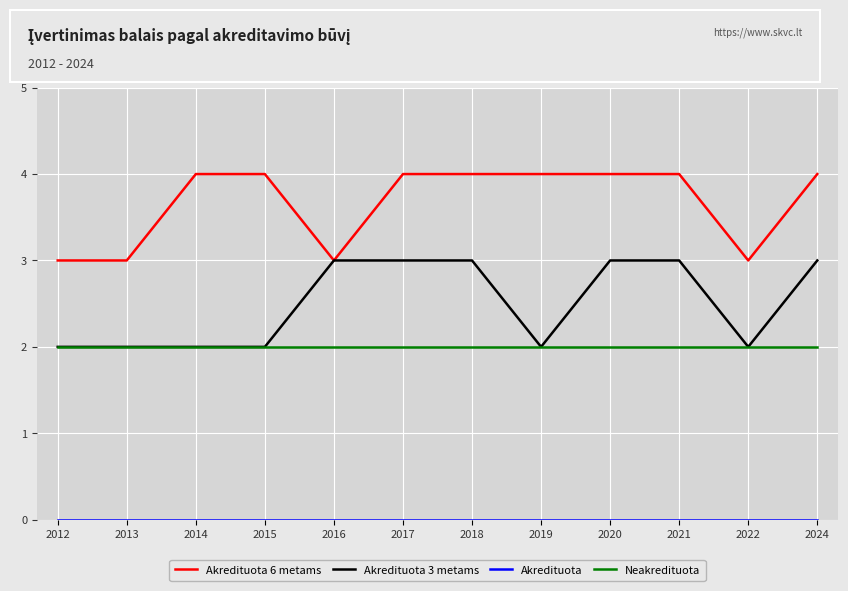

What is the greatest value displayed?

4